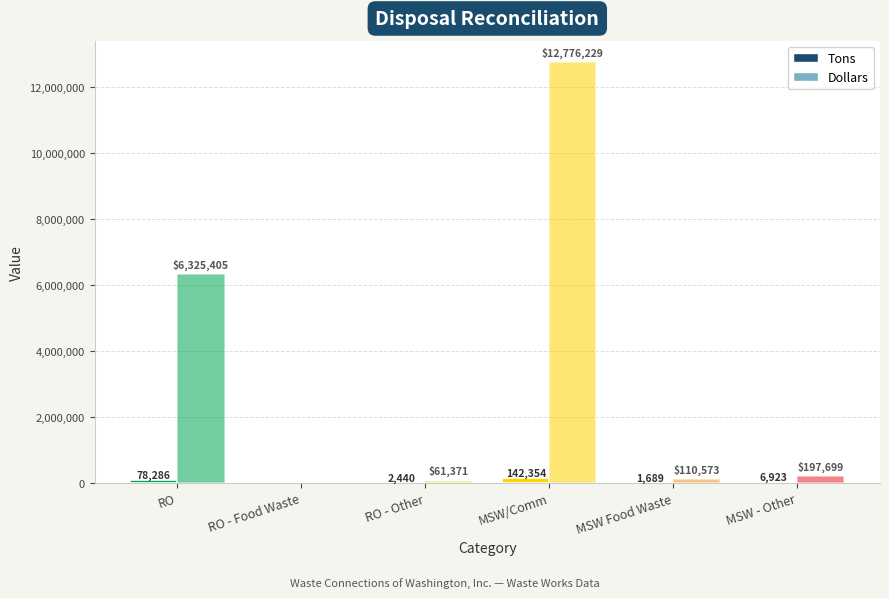

What is the label of the 1st bar from the left?

RO